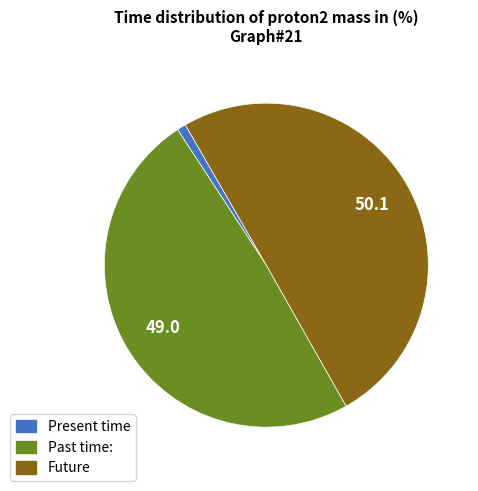

Count the number of slices in the pie.

3